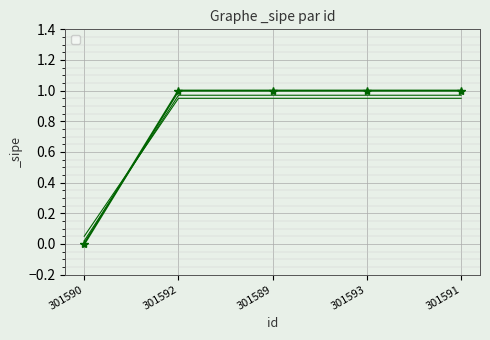

What is the value of the 4th point from the left?

1